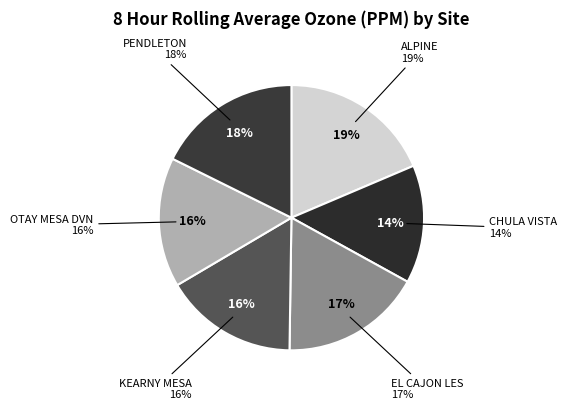

What percentage is the CHULA VISTA slice, to the nearest percent?

14%